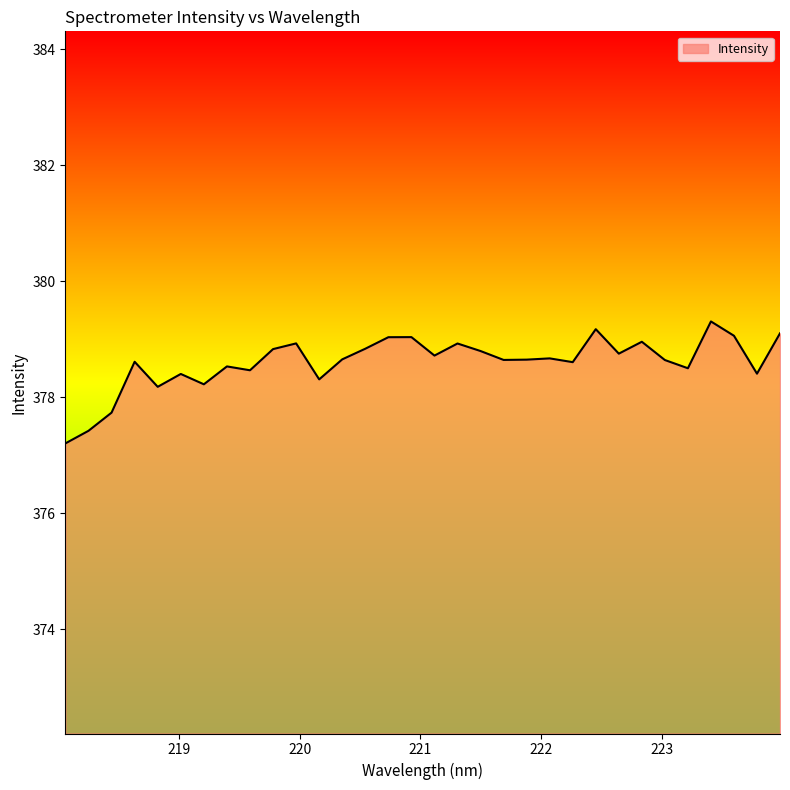

What is the maximum value shown in the chart?

379.3